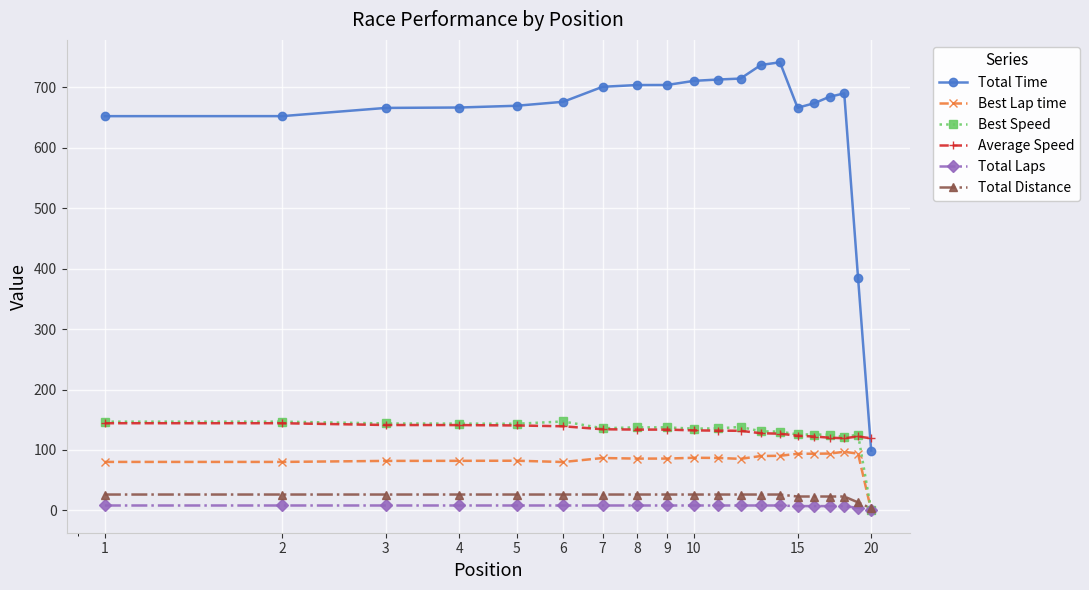

Which series has the widest spread of values?

Total Time